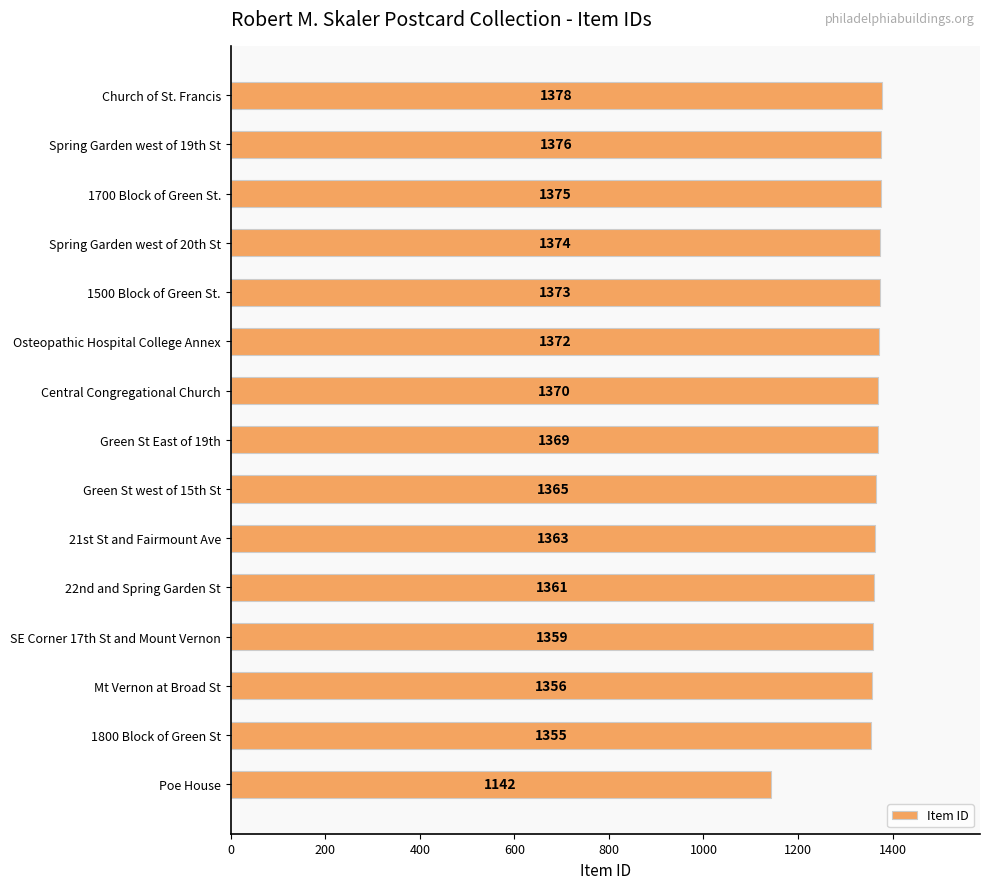

What is the change in value from Green St west of 15th St to Mt Vernon at Broad St?

-9